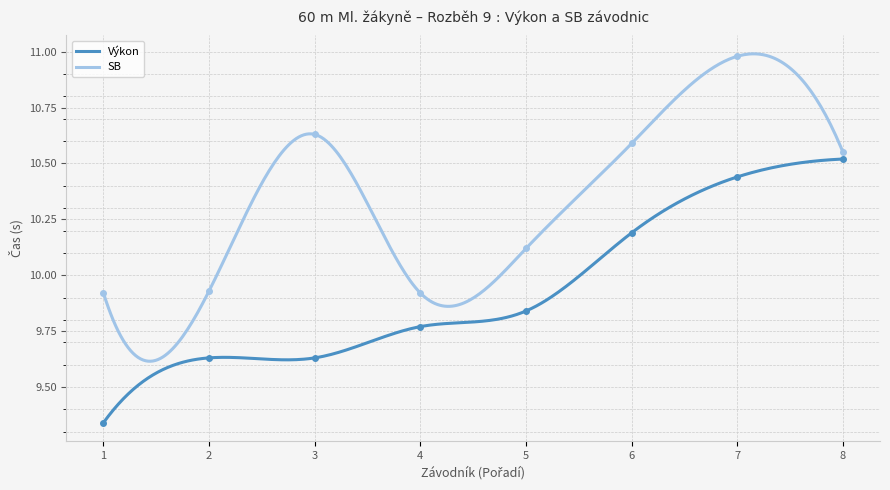

How many Výkon values are between 9 and 10?

5